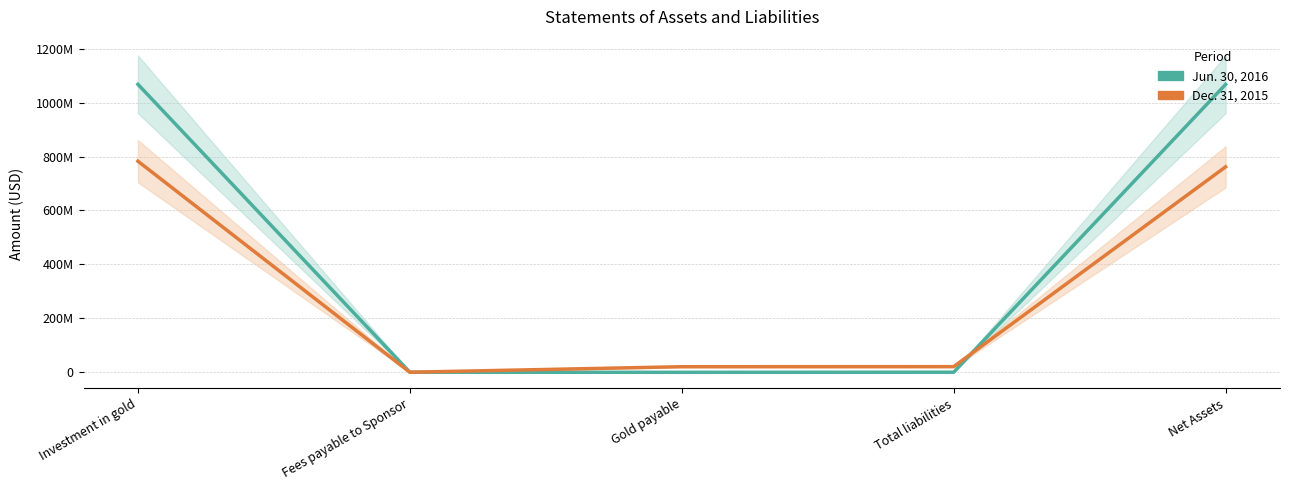

How many data points does each series have?

5